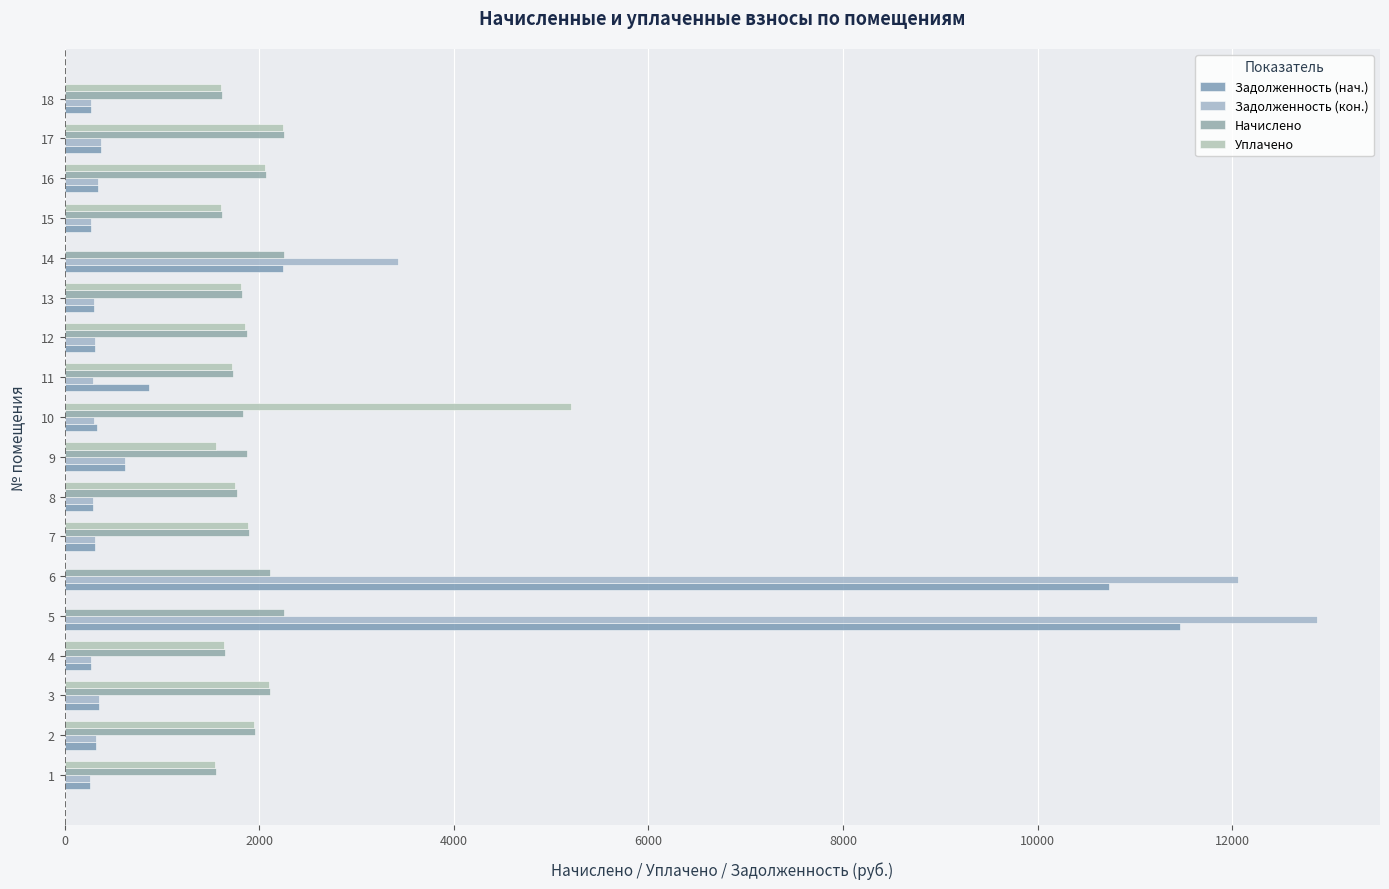

How many data points in Начислено are above 1870?

10